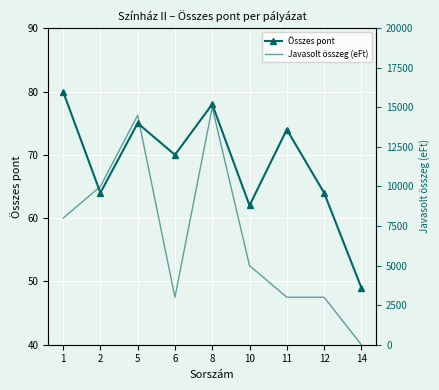

What are all the series names shown in the legend?

Összes pont, Javasolt összeg (eFt)